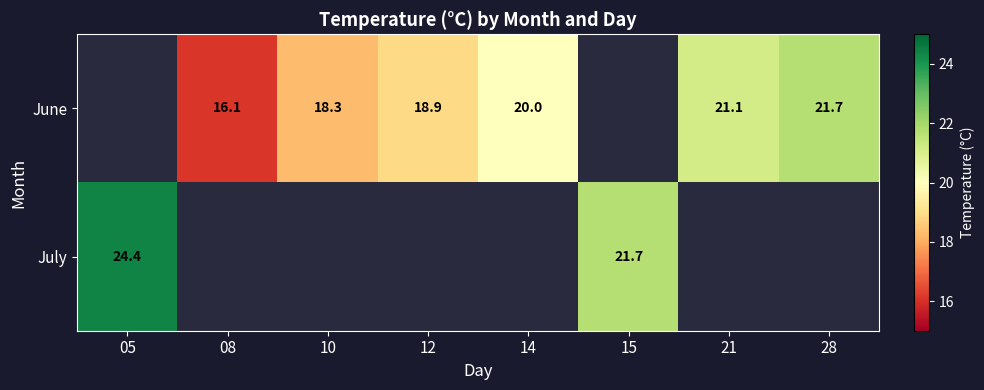

How many series are shown in this chart?

2